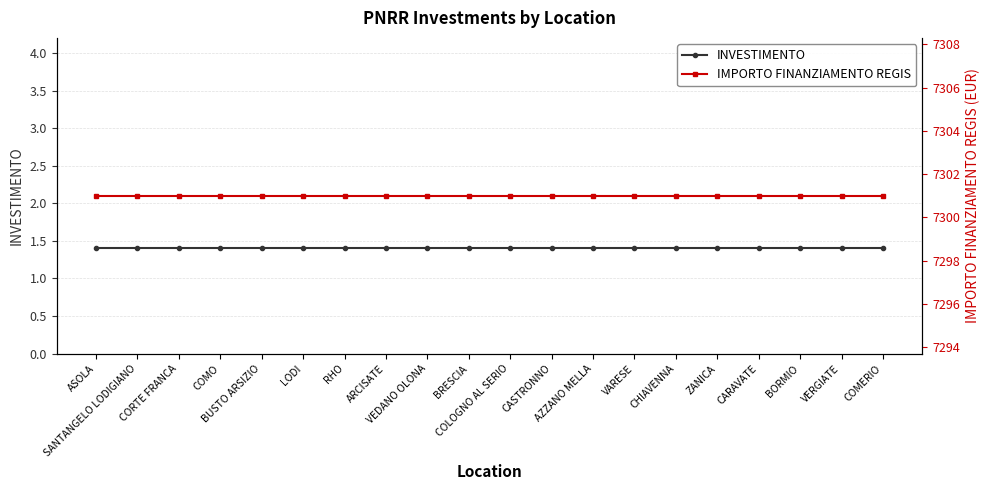

True or false: INVESTIMENTO and IMPORTO FINANZIAMENTO REGIS cross at least once.

False